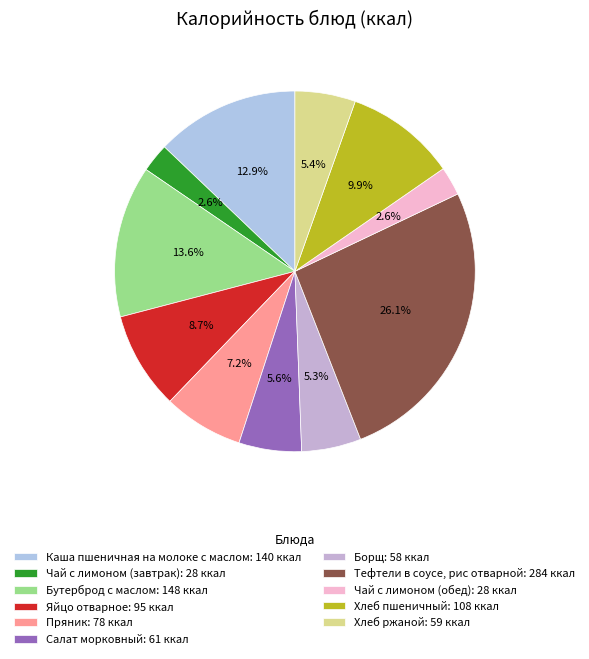

Approximately how many times larger is the value at Борщ compared to Чай с лимоном (обед)?

2.1